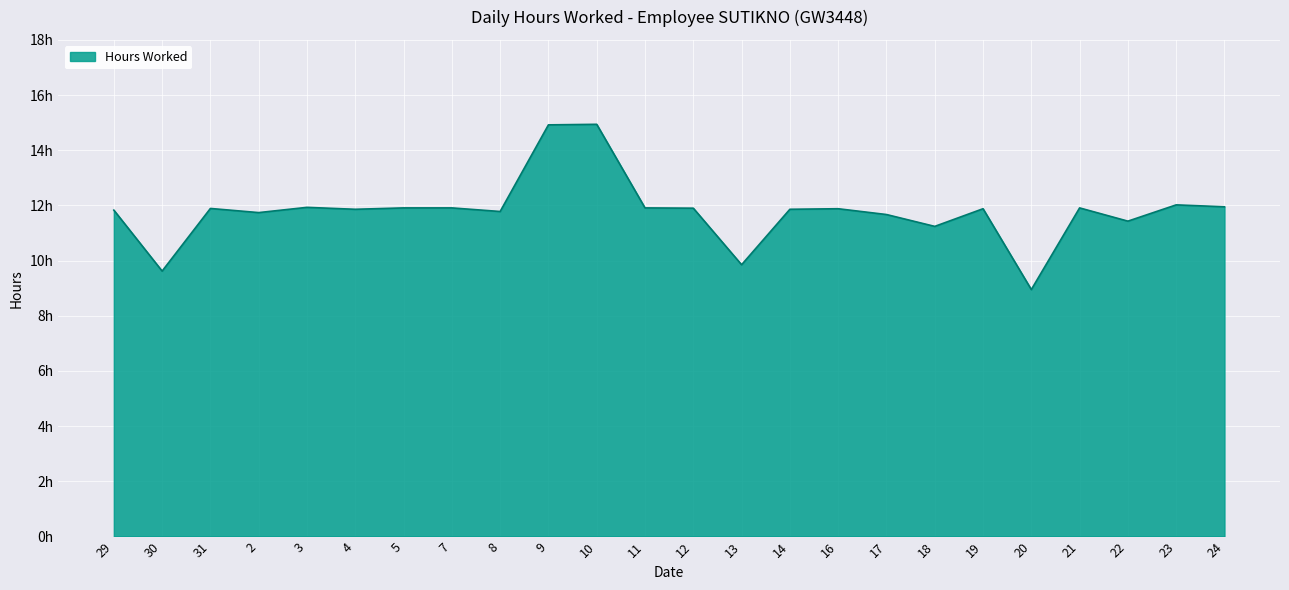

Is this an area chart (filled region under the line)?

Yes